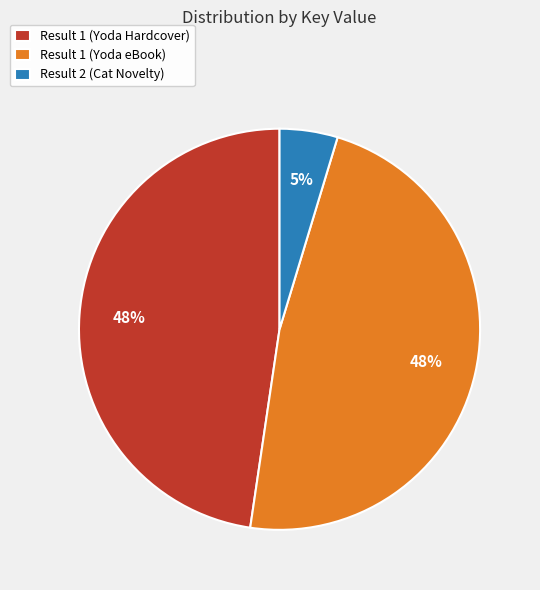

The Result 1 (Yoda eBook) slice represents 48% of the pie. True or false?

True